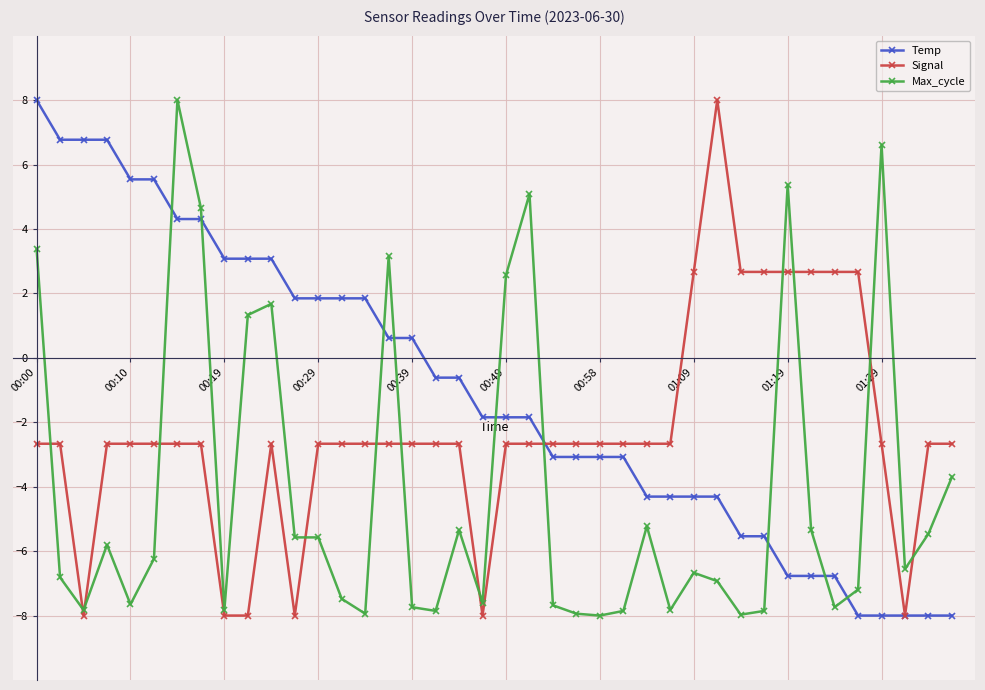

List the series in order of their overall mean, lowest first.

Max_cycle, Signal, Temp